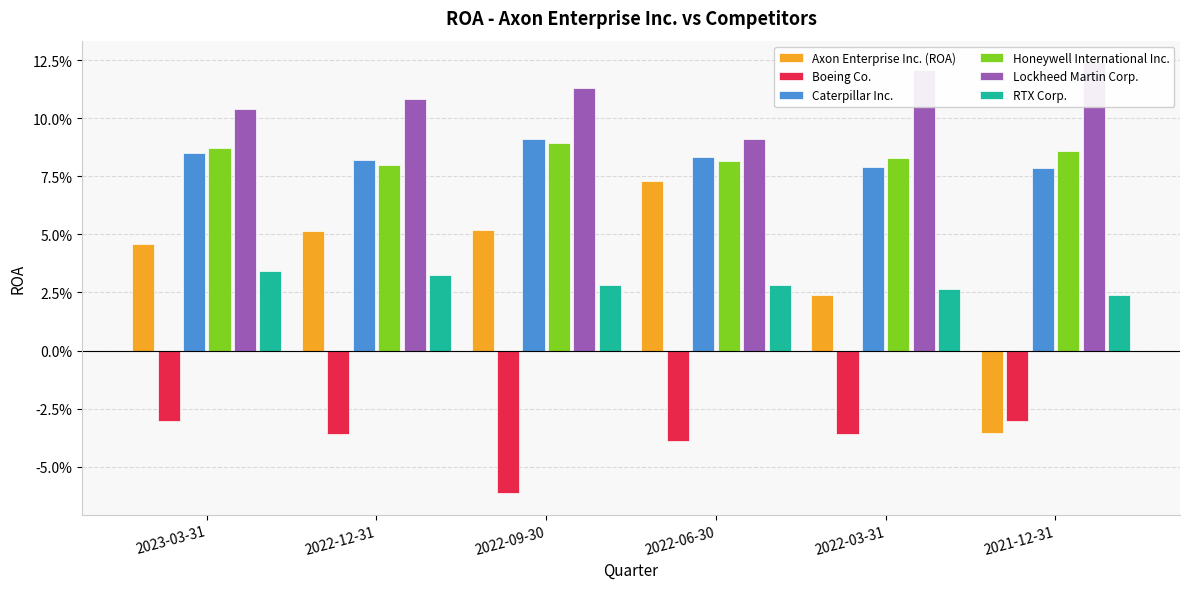

Reading left to right, extract all data points from this chart.

Axon Enterprise Inc. (ROA): 2023-03-31=0.0	2022-12-31=0.1	2022-09-30=0.1	2022-06-30=0.1	2022-03-31=0.0	2021-12-31=-0.0
Boeing Co.: 2023-03-31=-0.0	2022-12-31=-0.0	2022-09-30=-0.1	2022-06-30=-0.0	2022-03-31=-0.0	2021-12-31=-0.0
Caterpillar Inc.: 2023-03-31=0.1	2022-12-31=0.1	2022-09-30=0.1	2022-06-30=0.1	2022-03-31=0.1	2021-12-31=0.1
Honeywell International Inc.: 2023-03-31=0.1	2022-12-31=0.1	2022-09-30=0.1	2022-06-30=0.1	2022-03-31=0.1	2021-12-31=0.1
Lockheed Martin Corp.: 2023-03-31=0.1	2022-12-31=0.1	2022-09-30=0.1	2022-06-30=0.1	2022-03-31=0.1	2021-12-31=0.1
RTX Corp.: 2023-03-31=0.0	2022-12-31=0.0	2022-09-30=0.0	2022-06-30=0.0	2022-03-31=0.0	2021-12-31=0.0